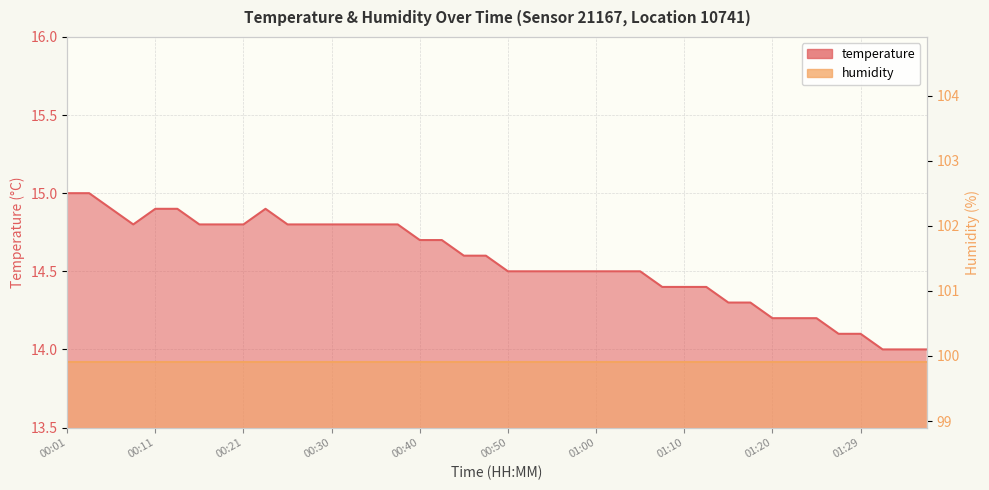

Which label corresponds to the smallest value in the chart?

01:32